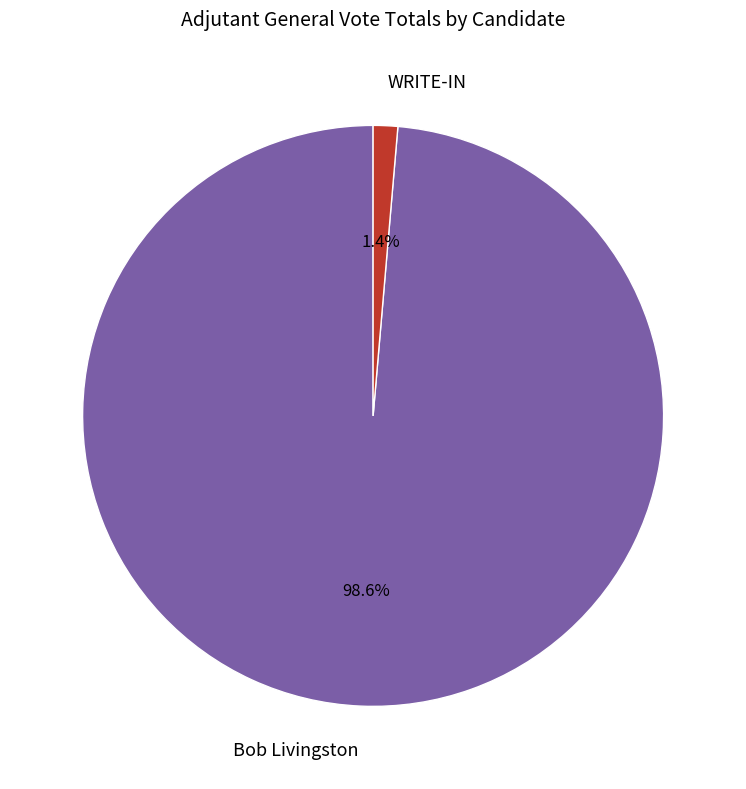

To the nearest percent, what is the combined percentage of Bob Livingston and WRITE-IN?

100%